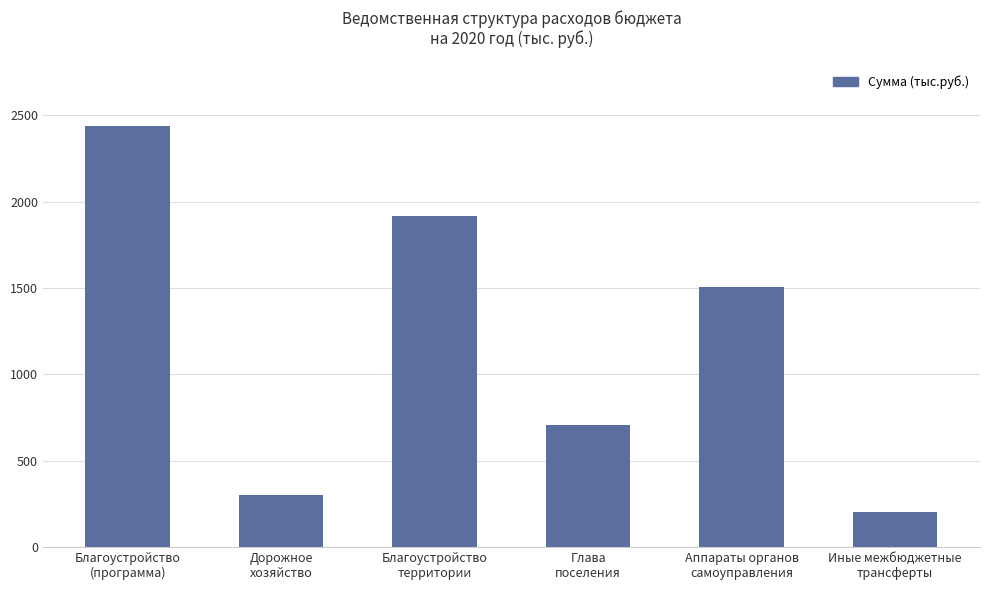

Rank the categories by value from highest to lowest.

Благоустройство
(программа), Благоустройство
территории, Аппараты органов
самоуправления, Глава
поселения, Дорожное
хозяйство, Иные межбюджетные
трансферты